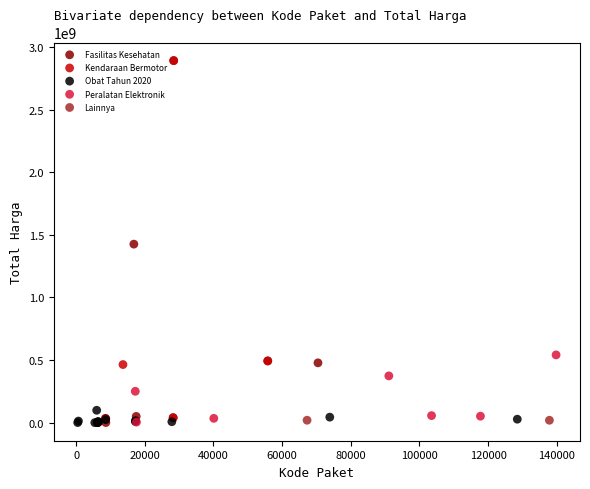

What are all the series names shown in the legend?

Fasilitas Kesehatan, Kendaraan Bermotor, Obat Tahun 2020, Peralatan Elektronik, Lainnya